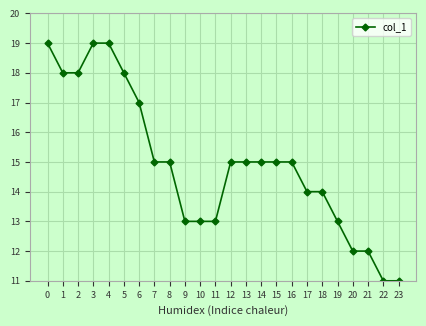

What is the value of the 8th point from the left?

15